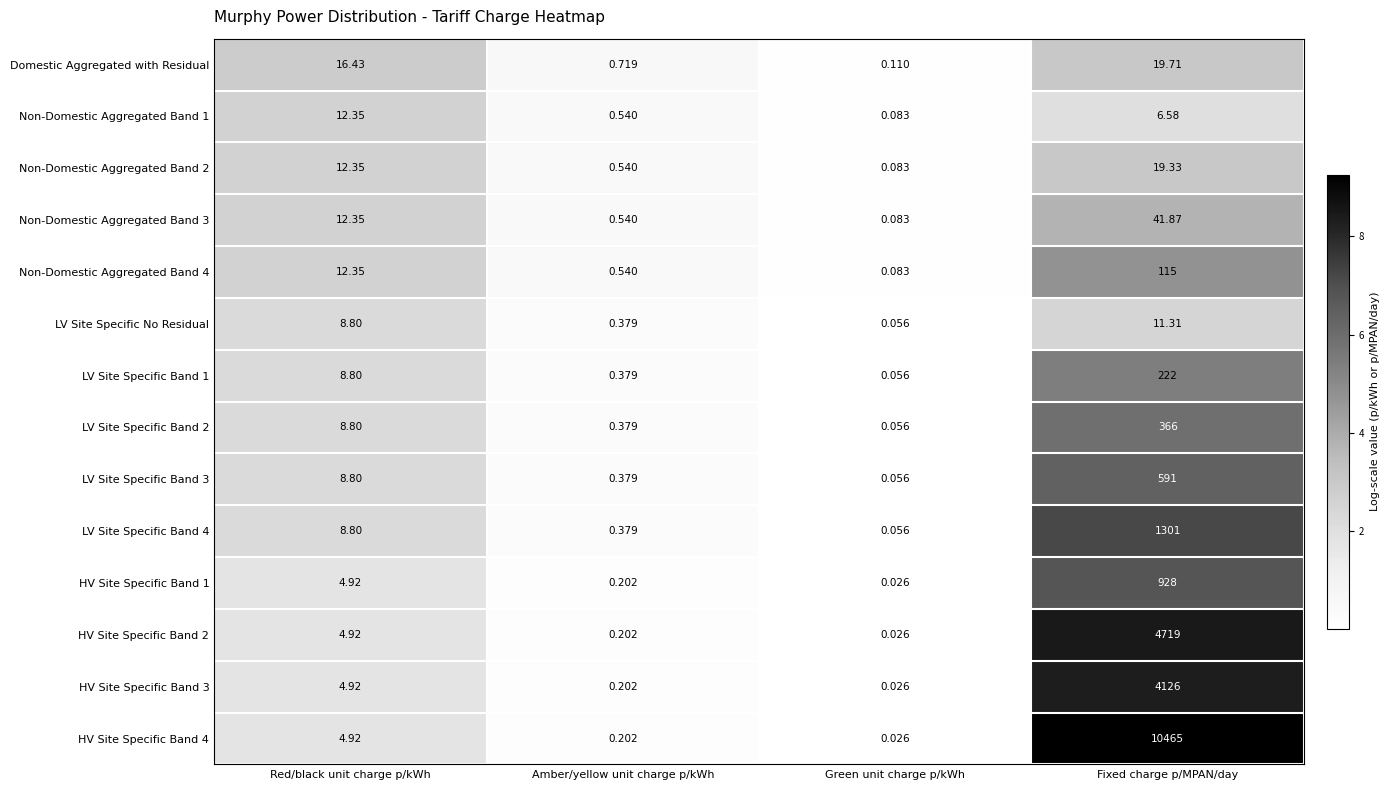

Where does the Non-Domestic Aggregated Band 4 series first go above 12?

Red/black unit charge p/kWh